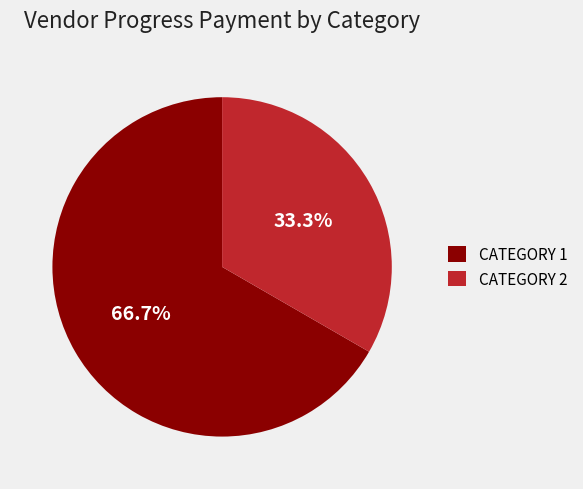

Does any single category account for the majority?

Yes